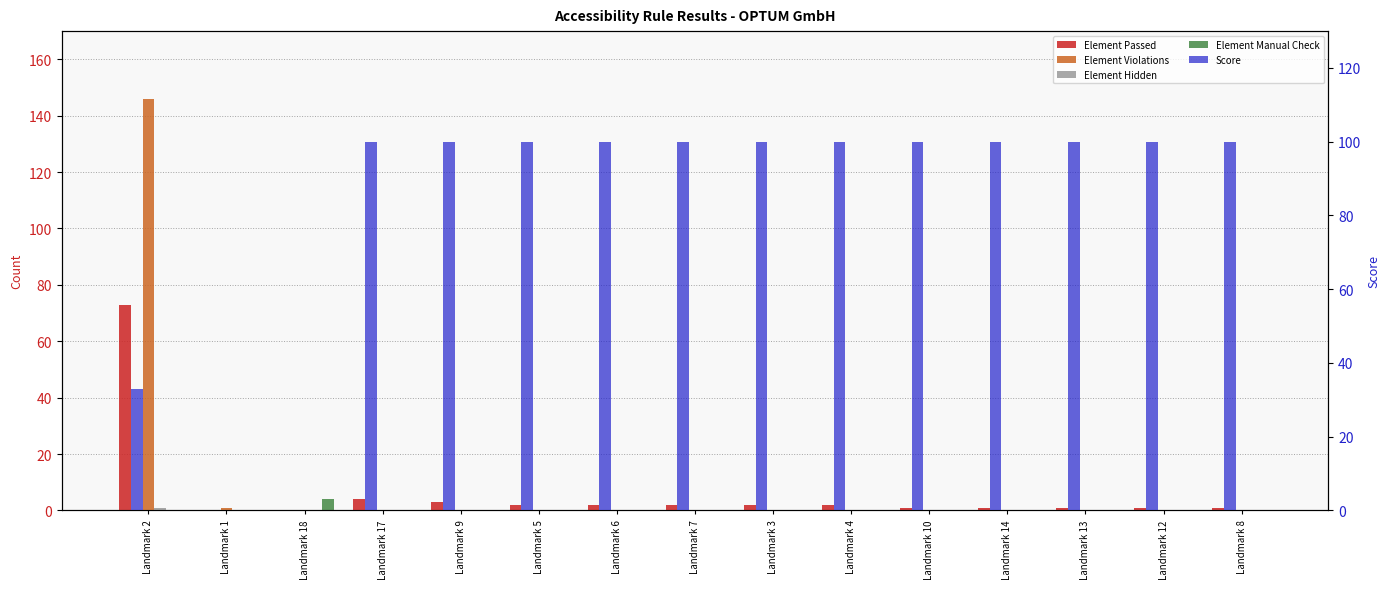

Which series has the widest spread of values?

Element Violations